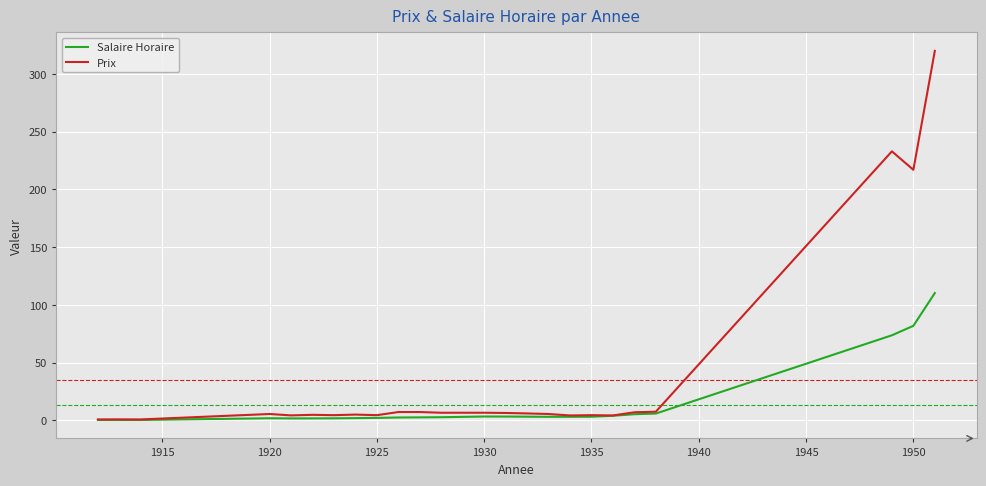

Does the chart display data point markers on the line(s)?

No